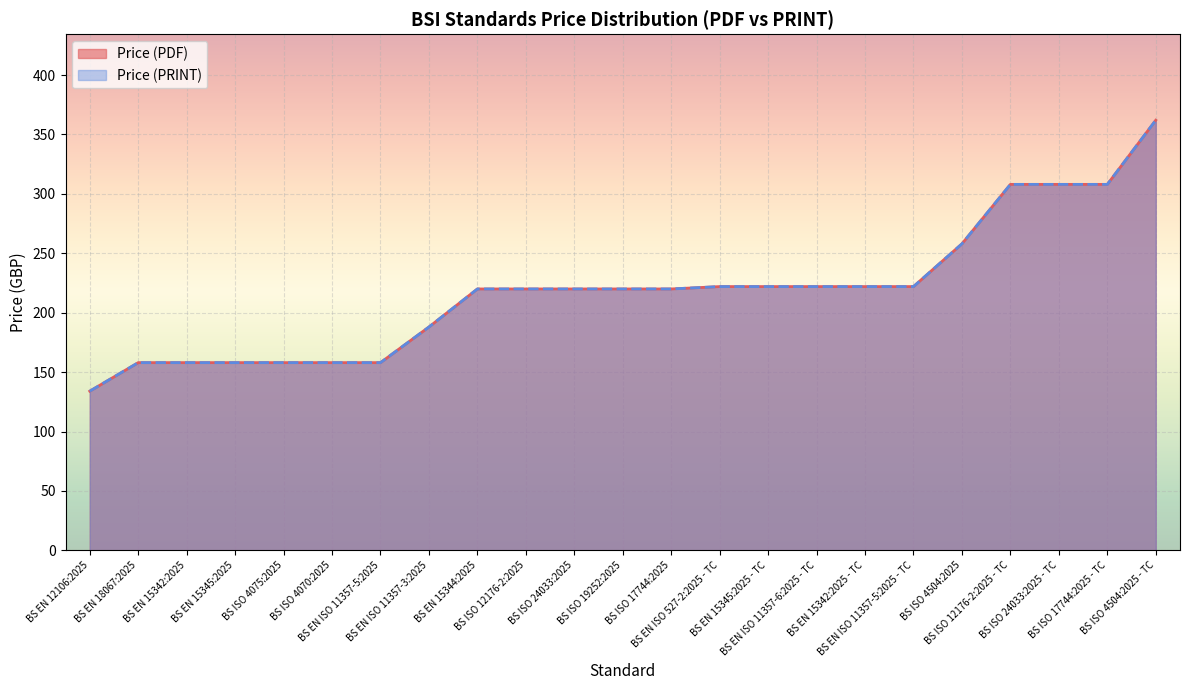

What is the difference between the Price (PDF) values at BS EN ISO 11357-3:2025 and BS ISO 24033:2025?

32